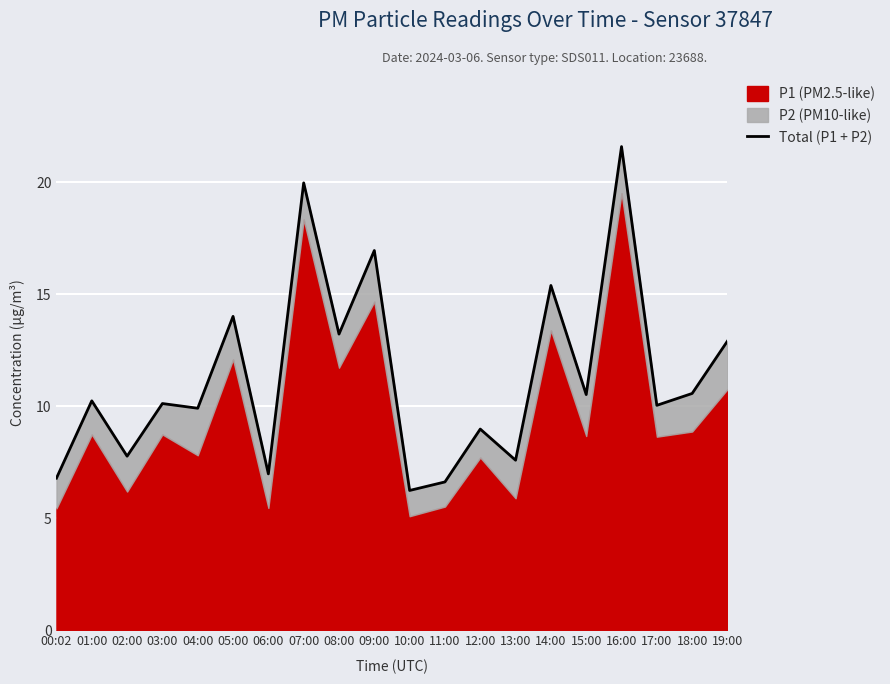

How many data points are above 10?

12